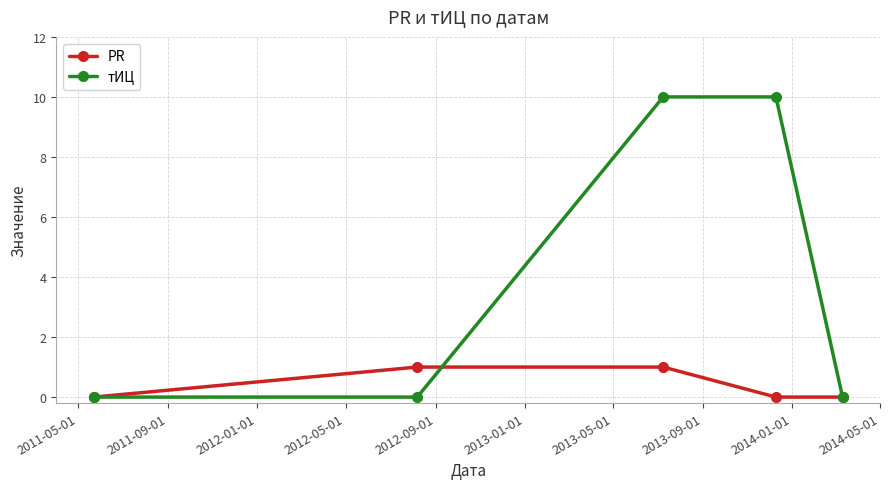

What is the maximum value shown in the chart?

10